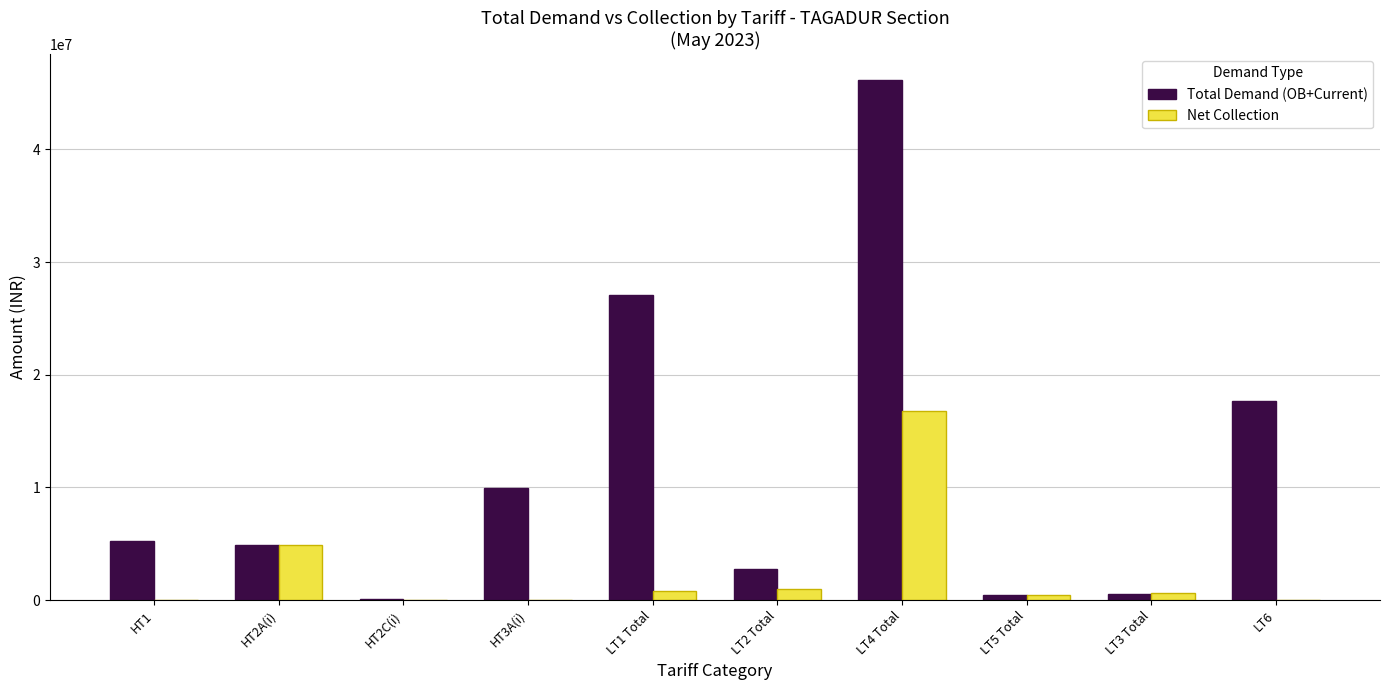

What is the sum of all Total Demand (OB+Current) values?

114869735